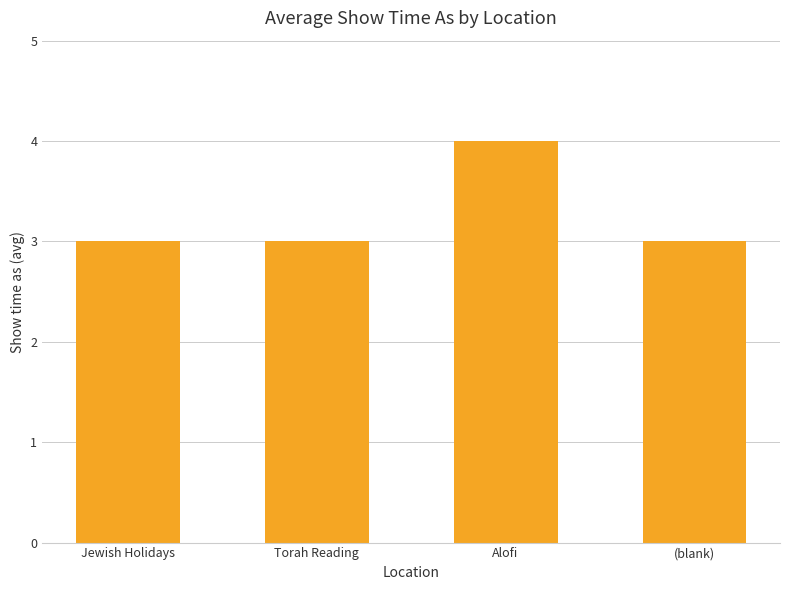

What is the difference between the maximum and second lowest values?

1